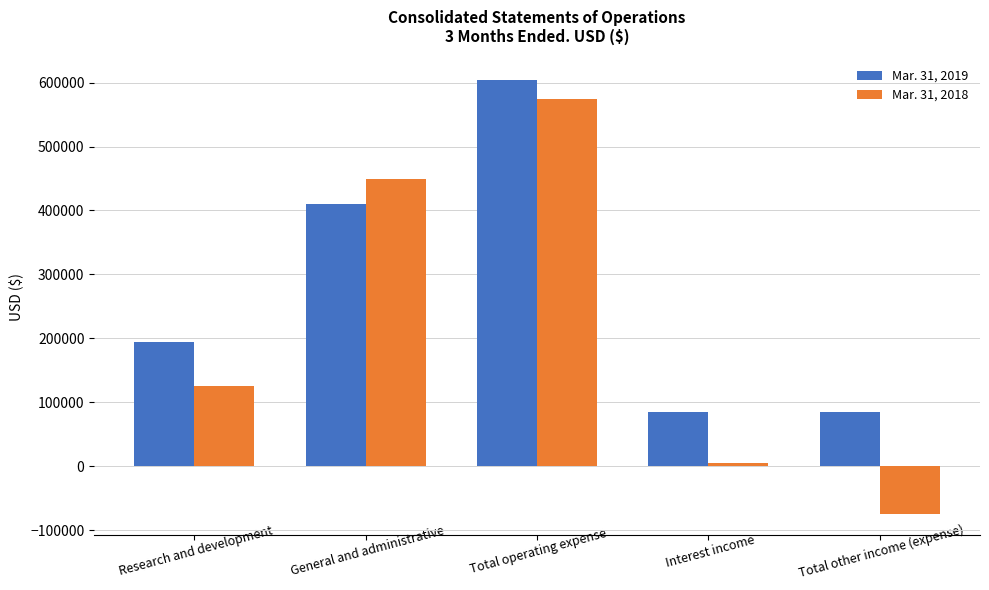

What is the average value of the Mar. 31, 2019 series?

275470